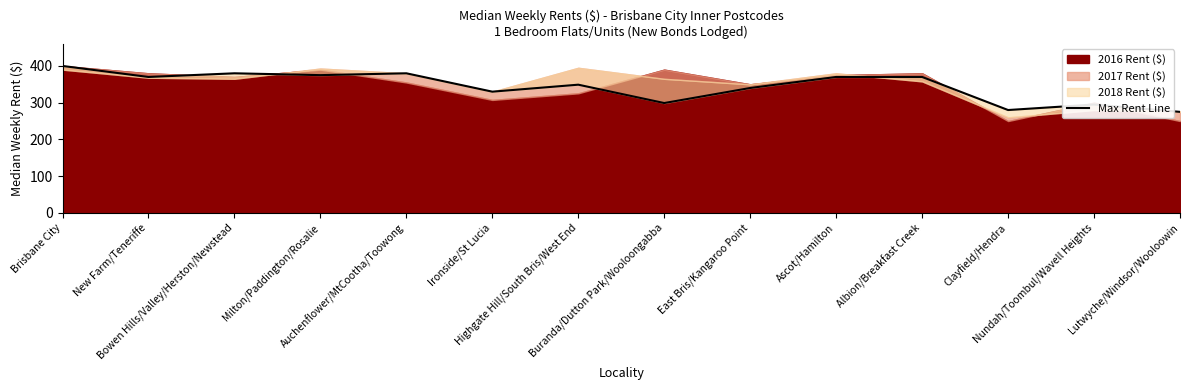

The value at New Farm/Teneriffe is 599. True or false?

False